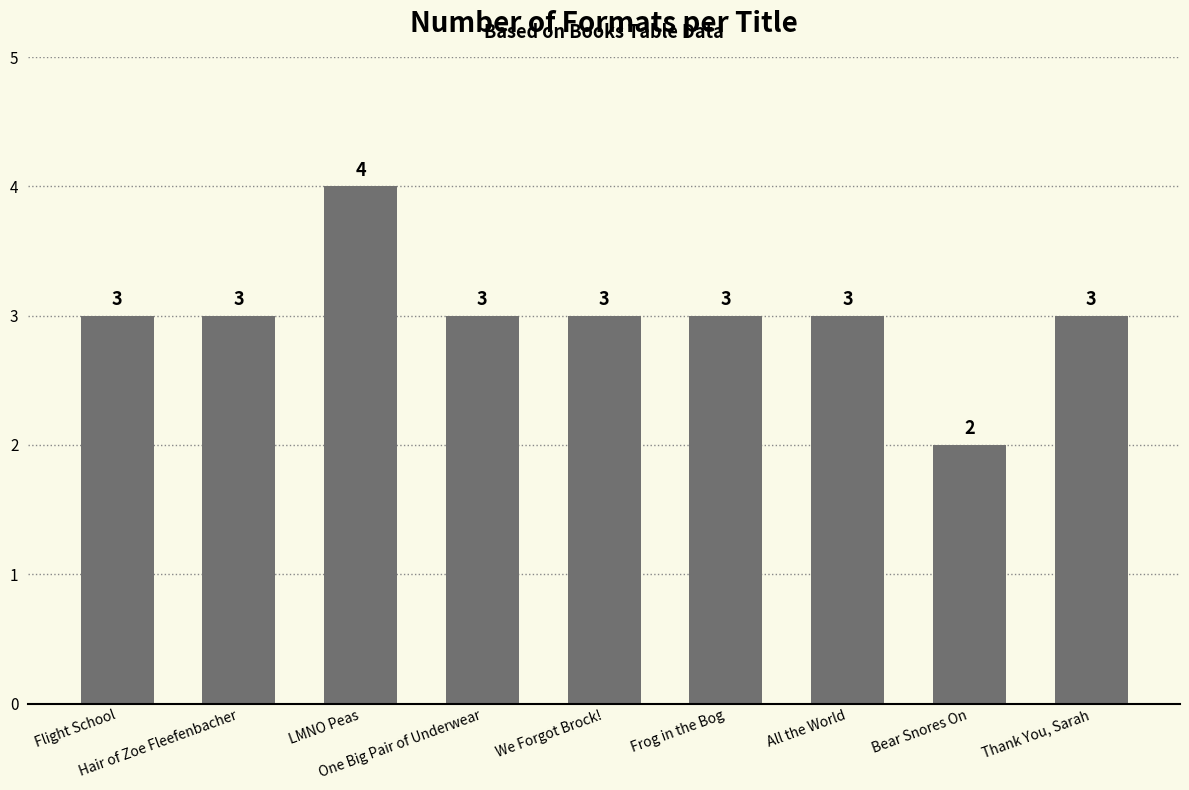

What is the sum of all values?

27